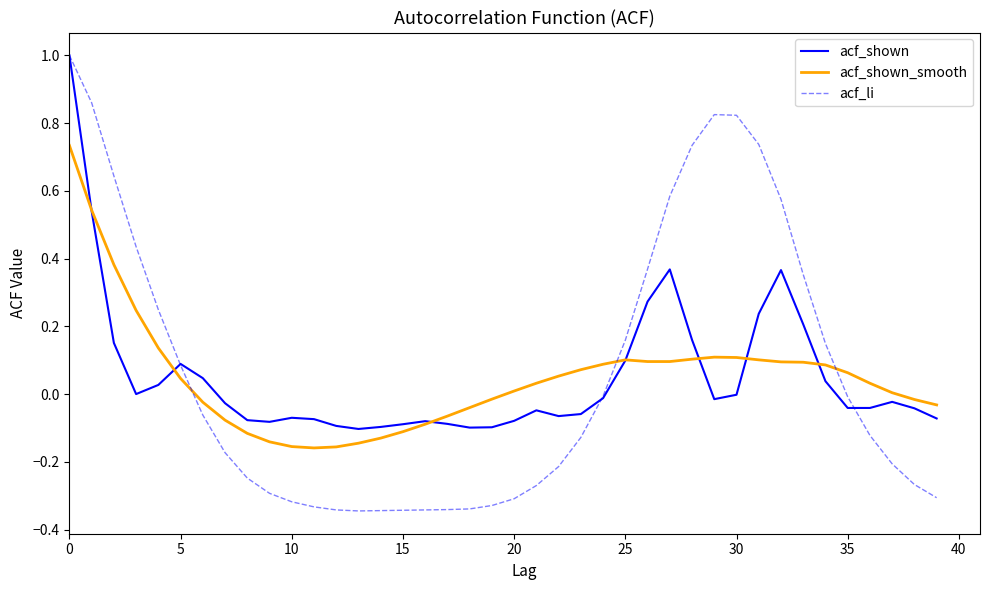

Which series has the widest spread of values?

acf_li